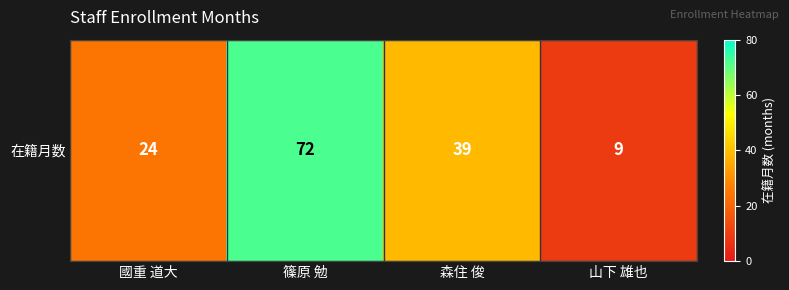

At which category does the chart reach its minimum across all series?

山下 雄也